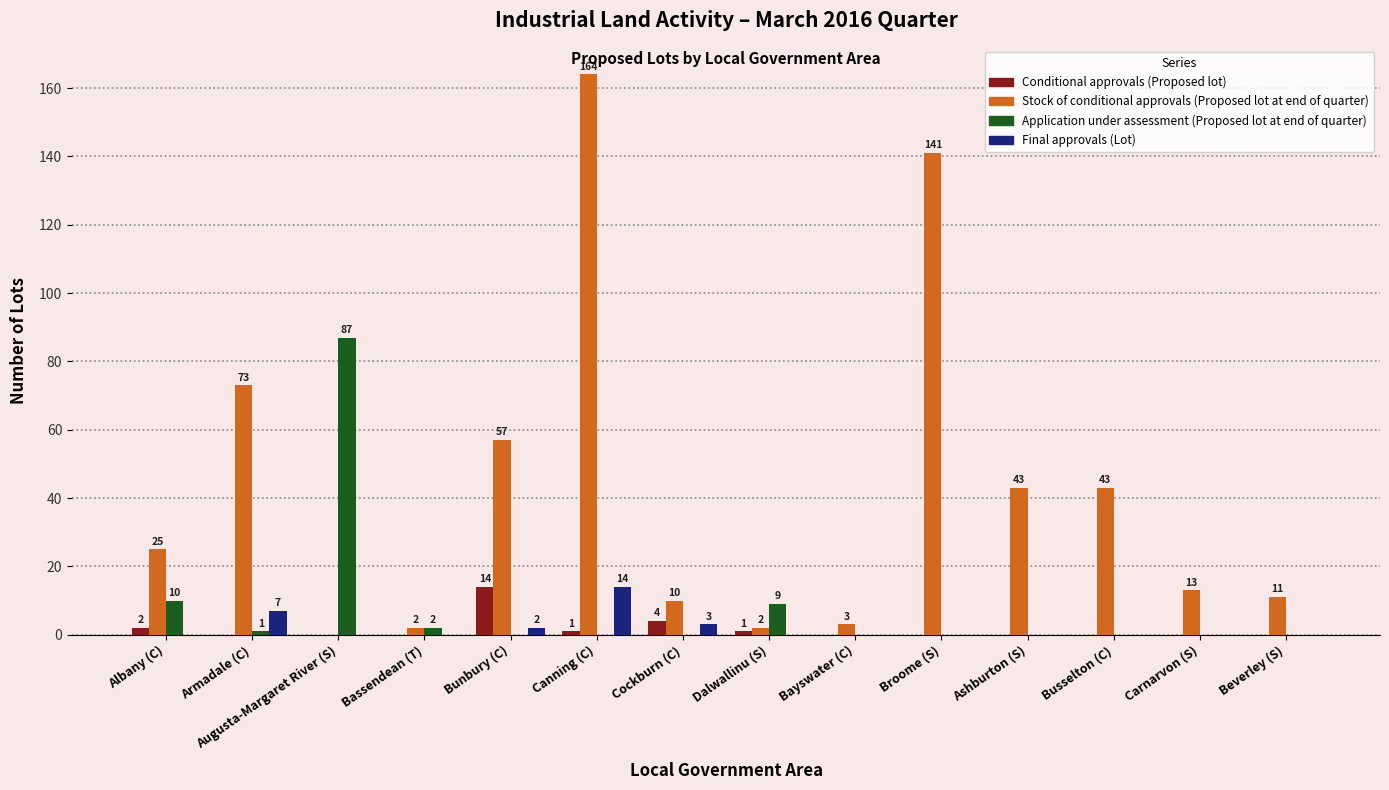

What is the maximum value shown in the chart?

164